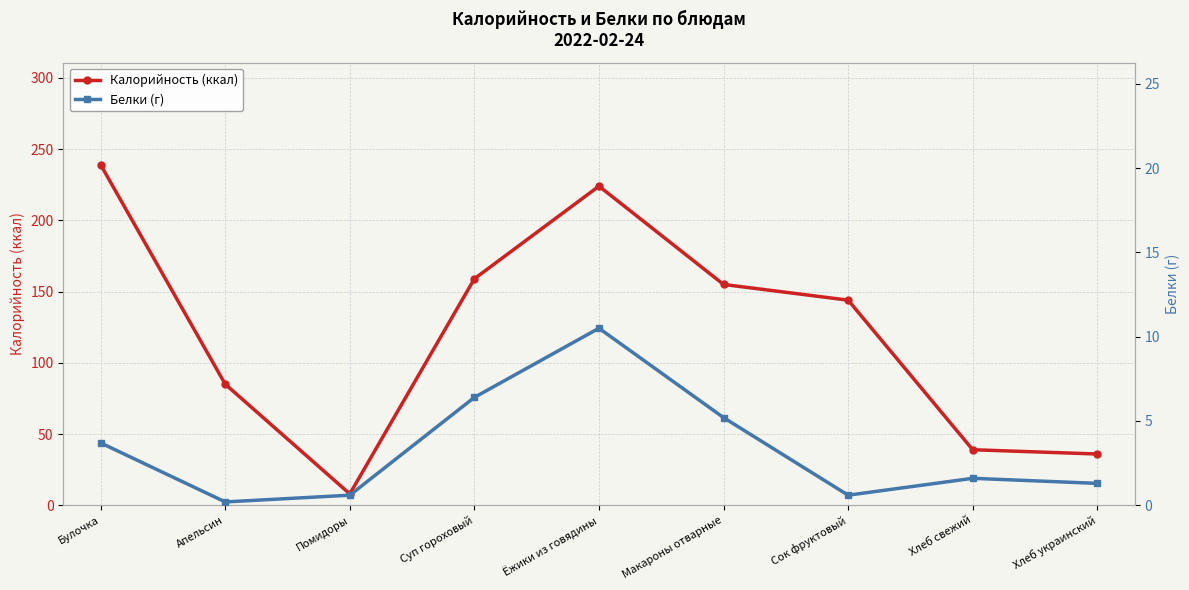

Reading left to right, transcribe all the data shown in this chart.

Калорийность (ккал): 239.0	85.0	8.0	159.0	224.0	155.0	144.0	39.0	36.0
Белки (г): 3.7	0.2	0.6	6.4	10.5	5.2	0.6	1.6	1.3